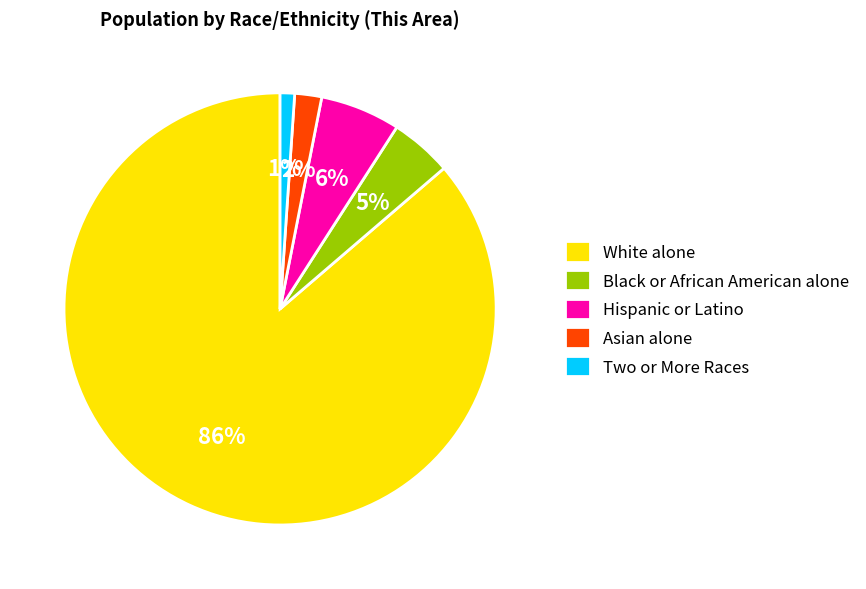

Does any single category account for the majority?

Yes